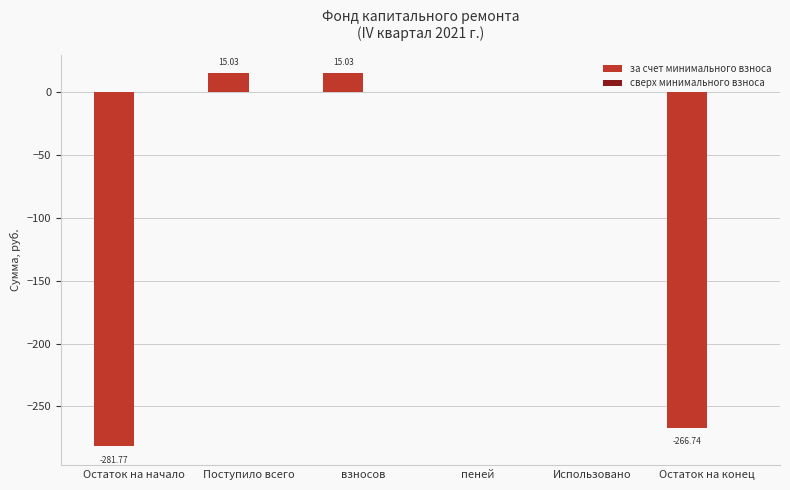

Which has a higher value, Поступило всего or пеней?

Поступило всего